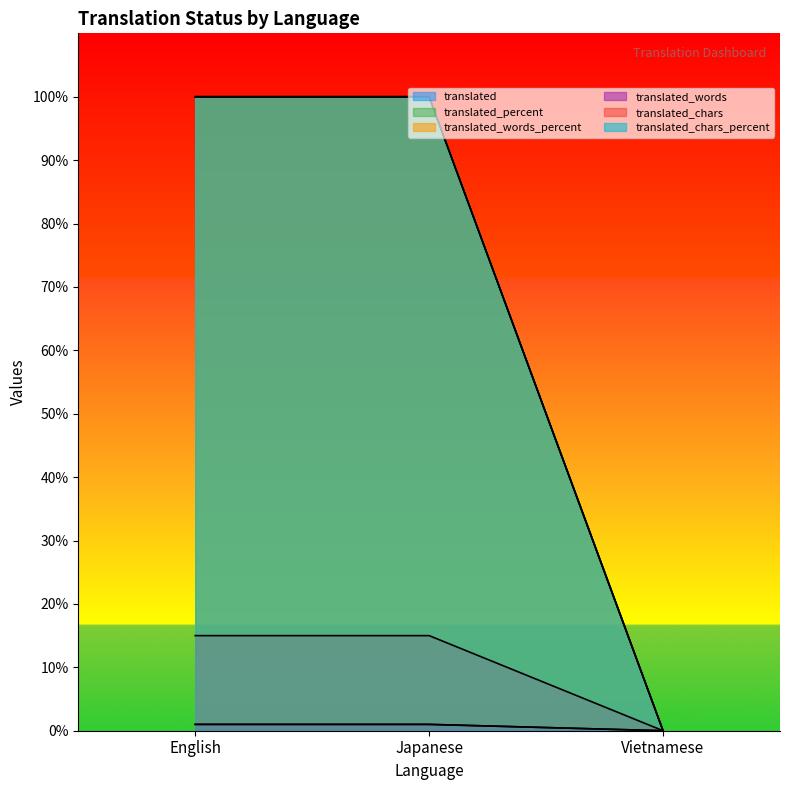

The translated_percent series shows 45 at English. True or false?

False